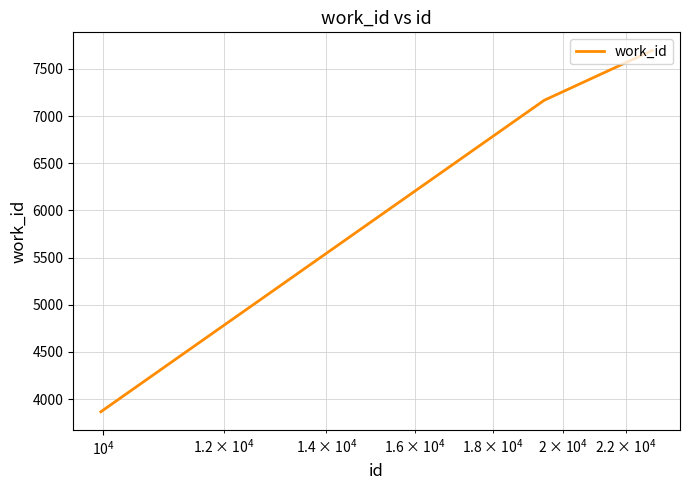

What is the difference between the maximum and minimum values?

3831